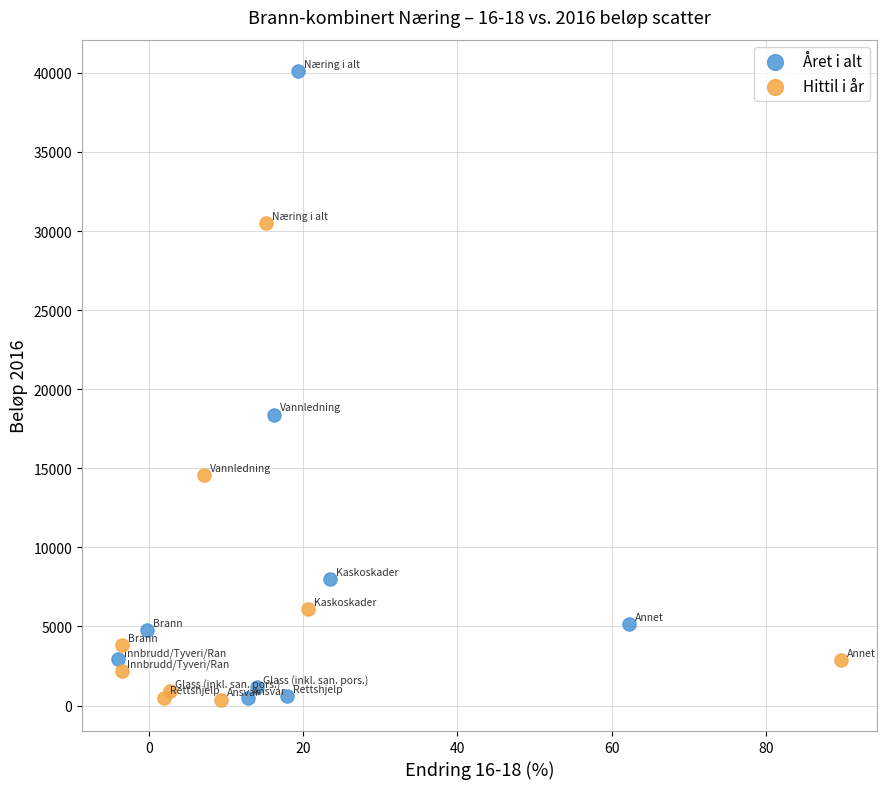

Which series reaches the maximum Y coordinate?

Året i alt